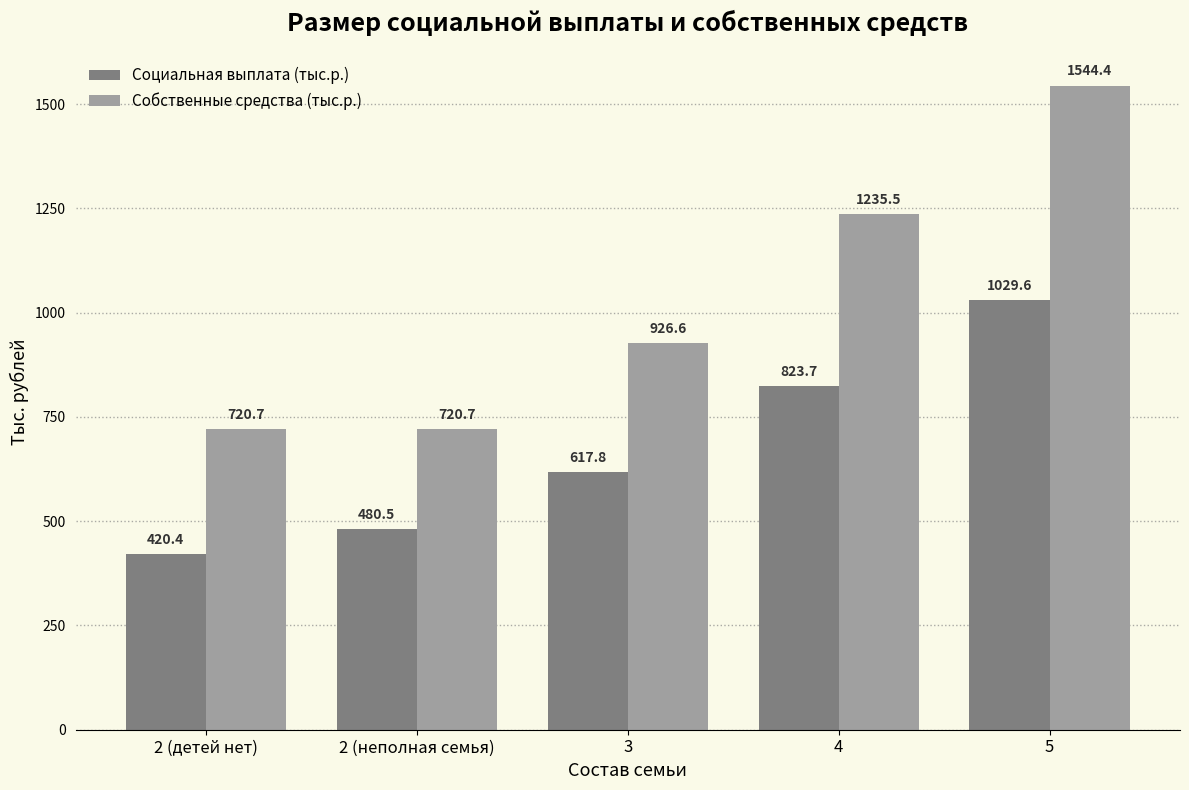

Which series changed the most between 2 (неполная семья) and 4?

Собственные средства (тыс.р.)